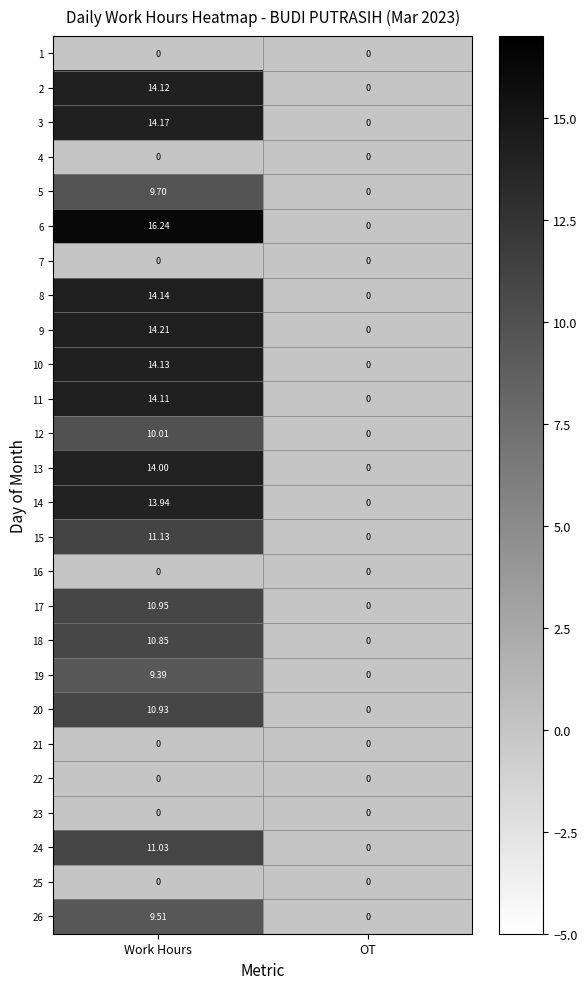

At which label is 15 closest to 5?

OT